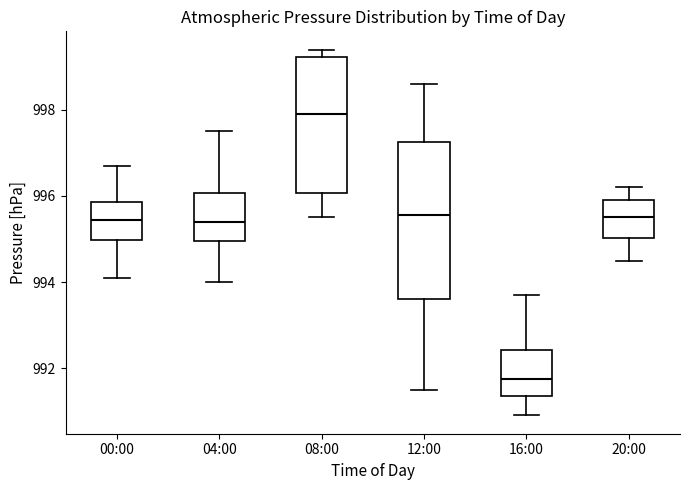

Comparing the boxes themselves (not the whiskers), which one is the tallest?

12:00